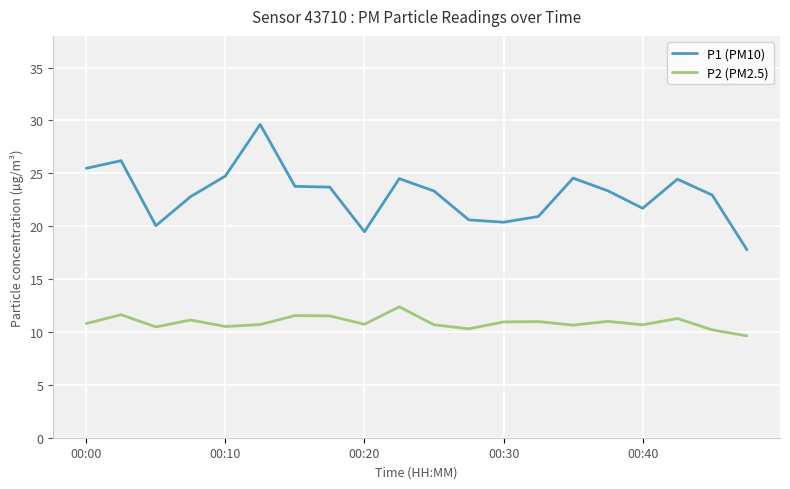

What is the lowest value of the P2 (PM2.5) series?

9.6